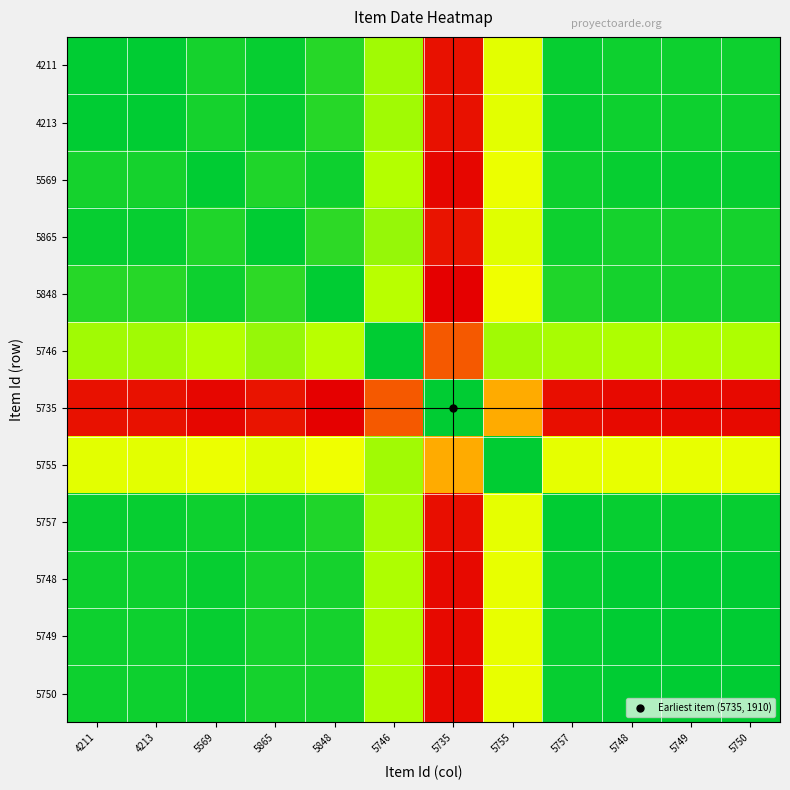

Between 5749 and 5750, which is larger?

5749